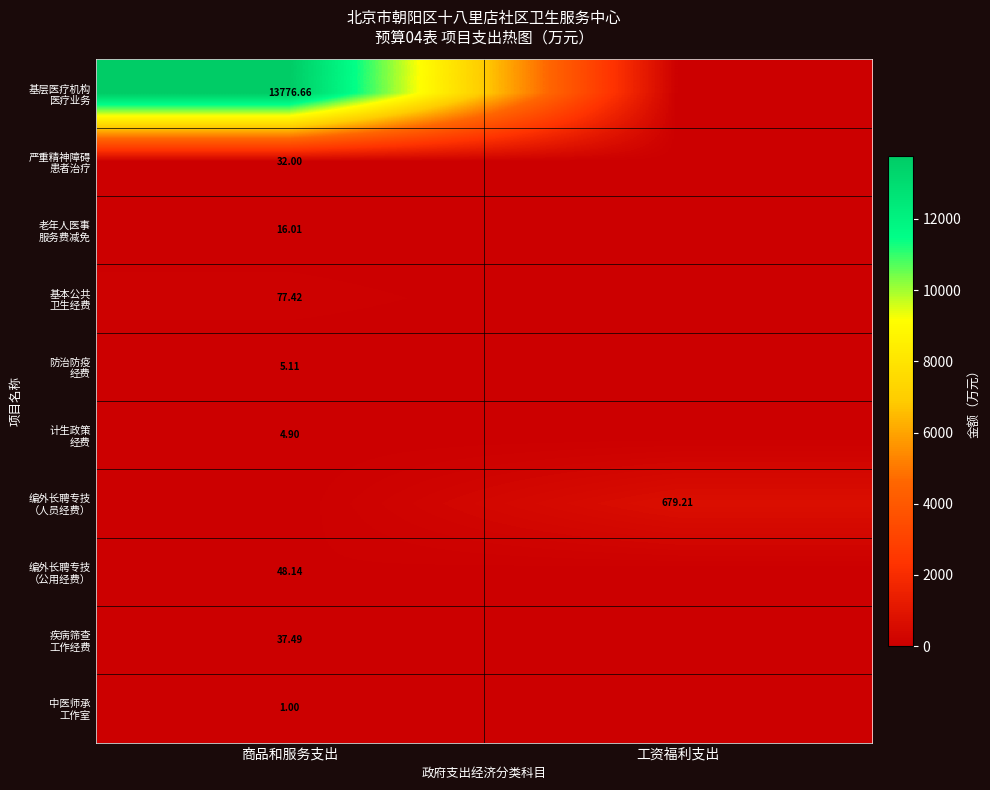

The 疾病筛查 工作经费 series shows 53.6 at 商品和服务支出. True or false?

False